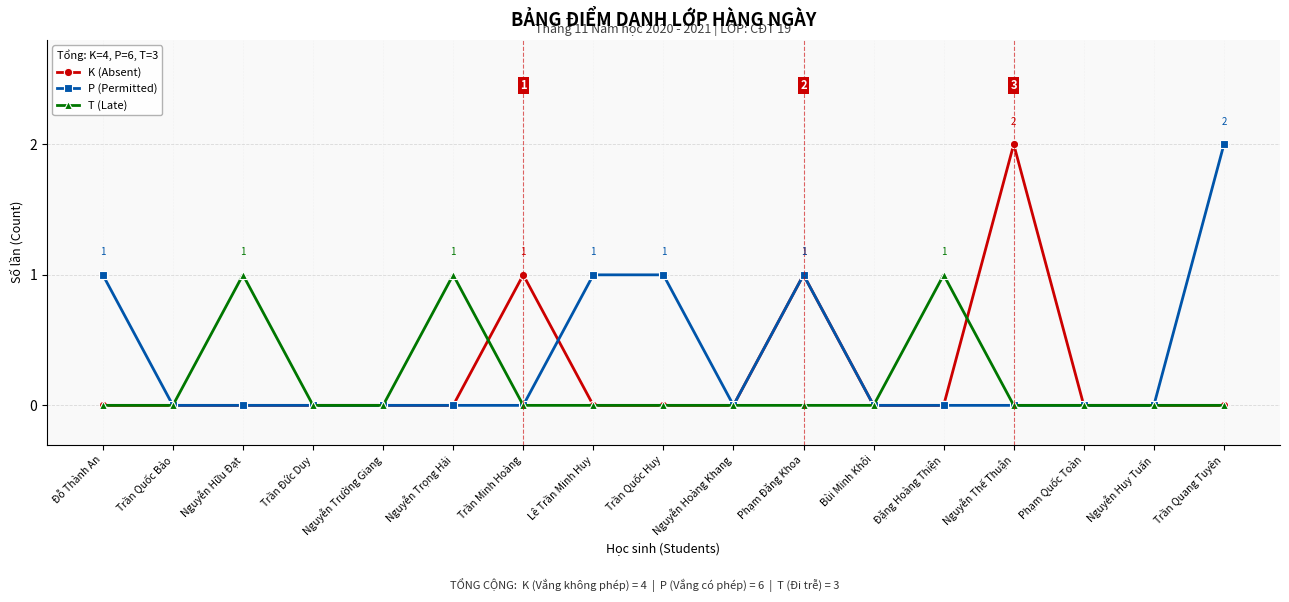

Reading left to right, what are all the values shown in this chart?

K (Absent): 0	0	0	0	0	0	1	0	0	0	1	0	0	2	0	0	0
P (Permitted): 1	0	0	0	0	0	0	1	1	0	1	0	0	0	0	0	2
T (Late): 0	0	1	0	0	1	0	0	0	0	0	0	1	0	0	0	0